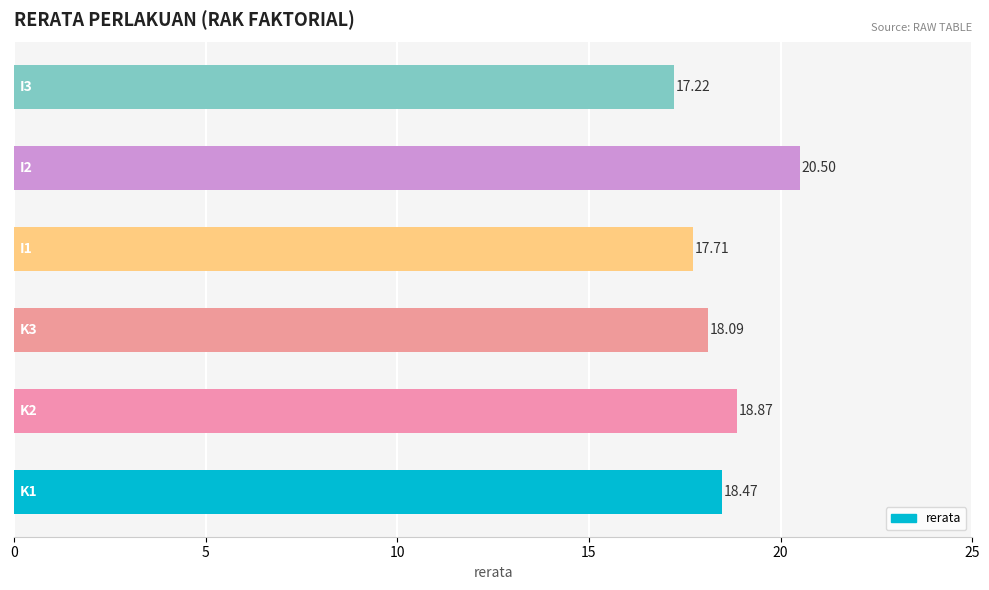

What is the average value?

18.5